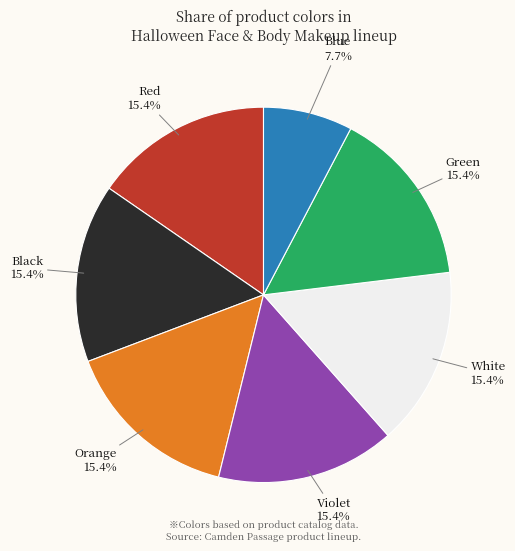

Is there a majority slice in this chart?

No